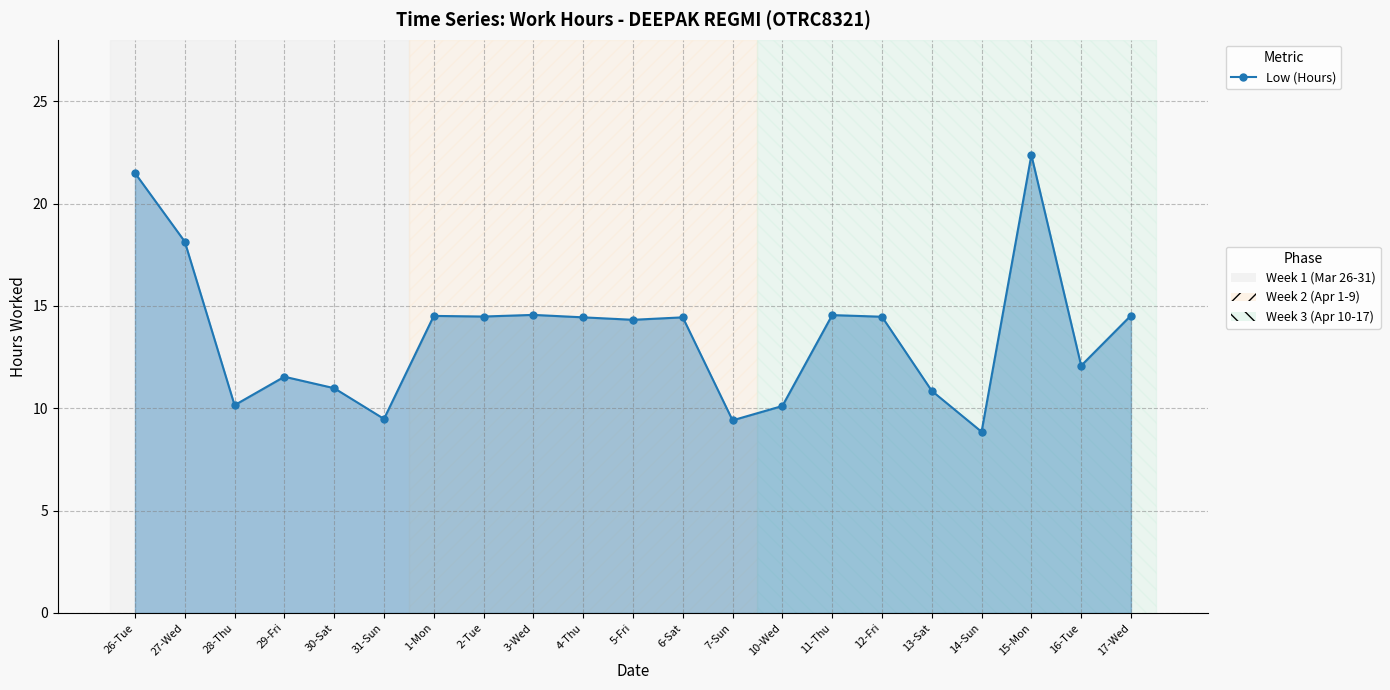

What is the label of the 11th point from the right?

5-Fri